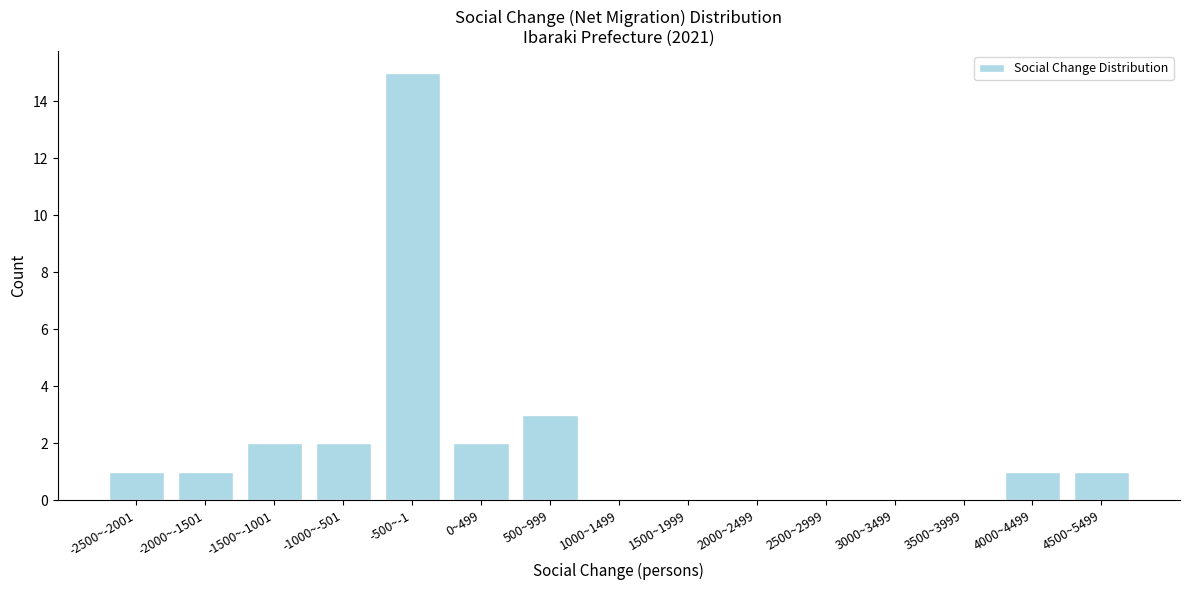

Reading right to left, what are all the values shown in this chart?

4500~5499=1	4000~4499=1	3500~3999=0	3000~3499=0	2500~2999=0	2000~2499=0	1500~1999=0	1000~1499=0	500~999=3	0~499=2	-500~-1=15	-1000~-501=2	-1500~-1001=2	-2000~-1501=1	-2500~-2001=1